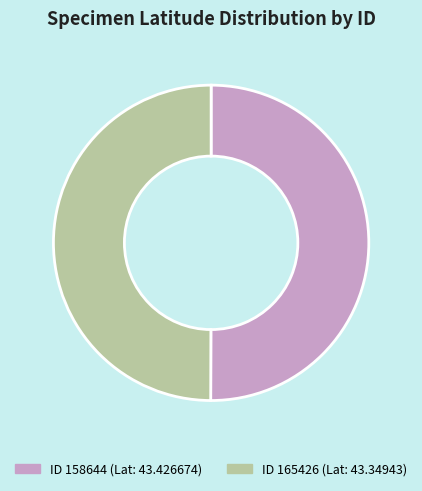

How many segments does this pie chart have?

2